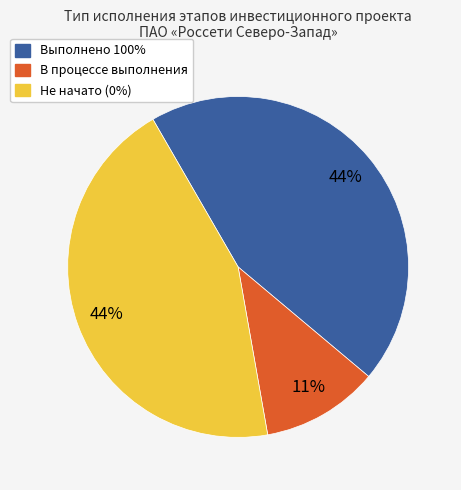

Which category has the smallest portion of the pie?

В процессе выполнения